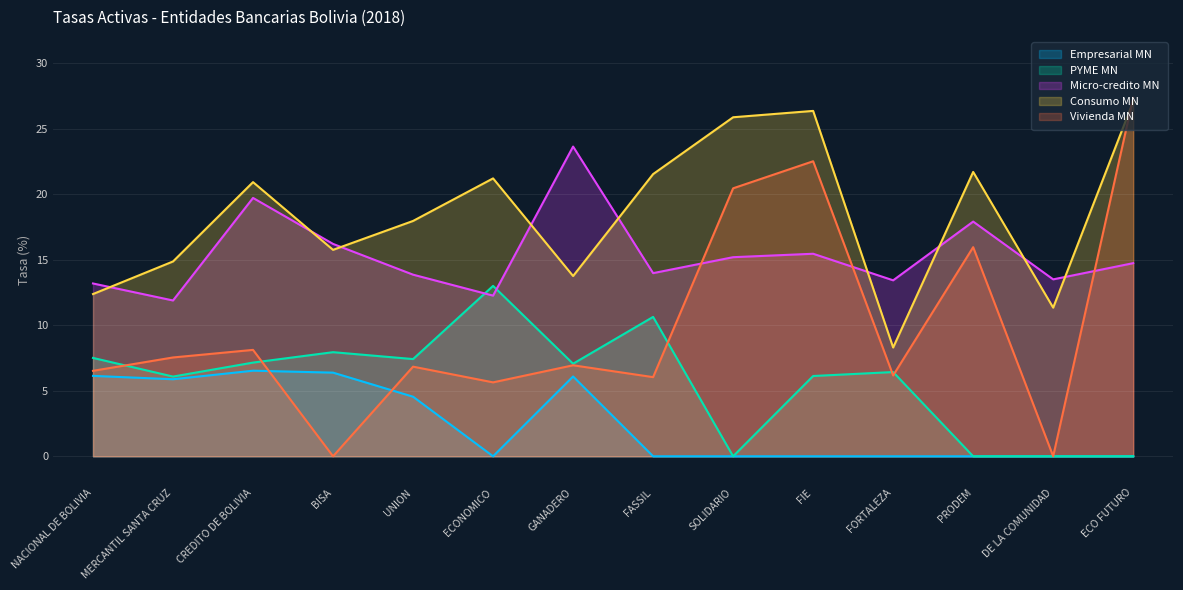

How many lines are shown in the chart?

5